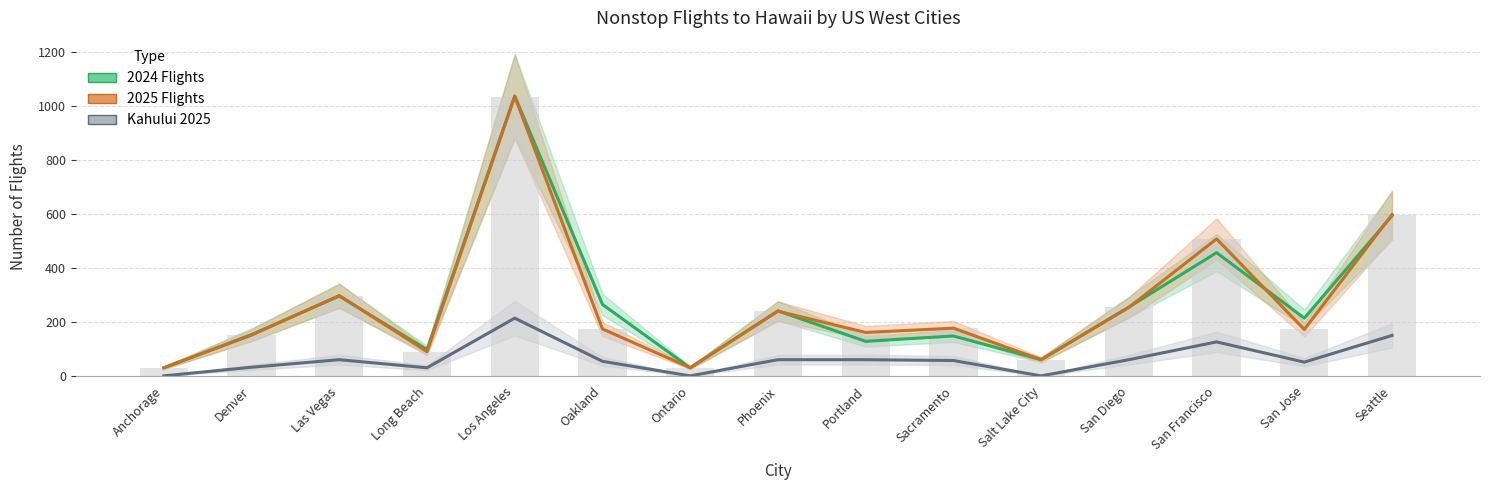

What is the average value of the 2024 Flights series?

267